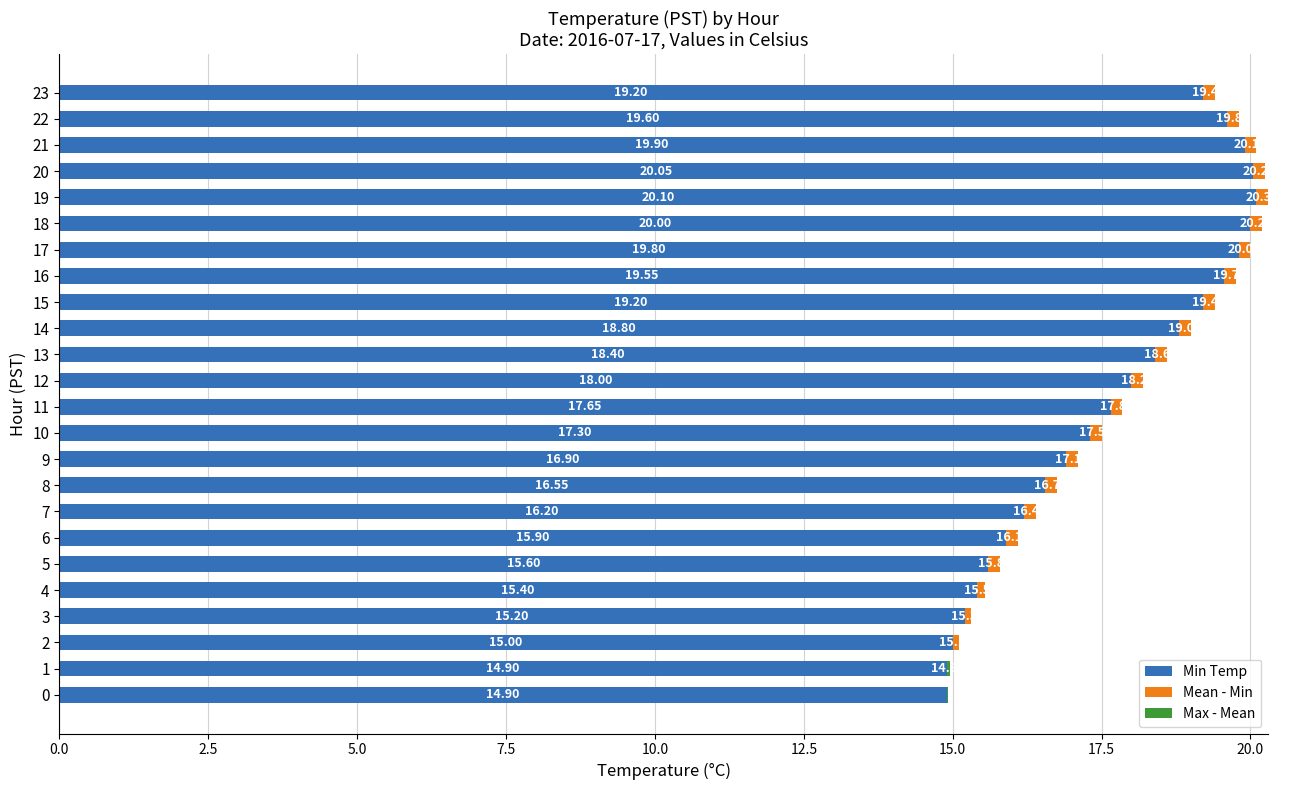

Count the Mean - Min values in the range 0 to 1.

24